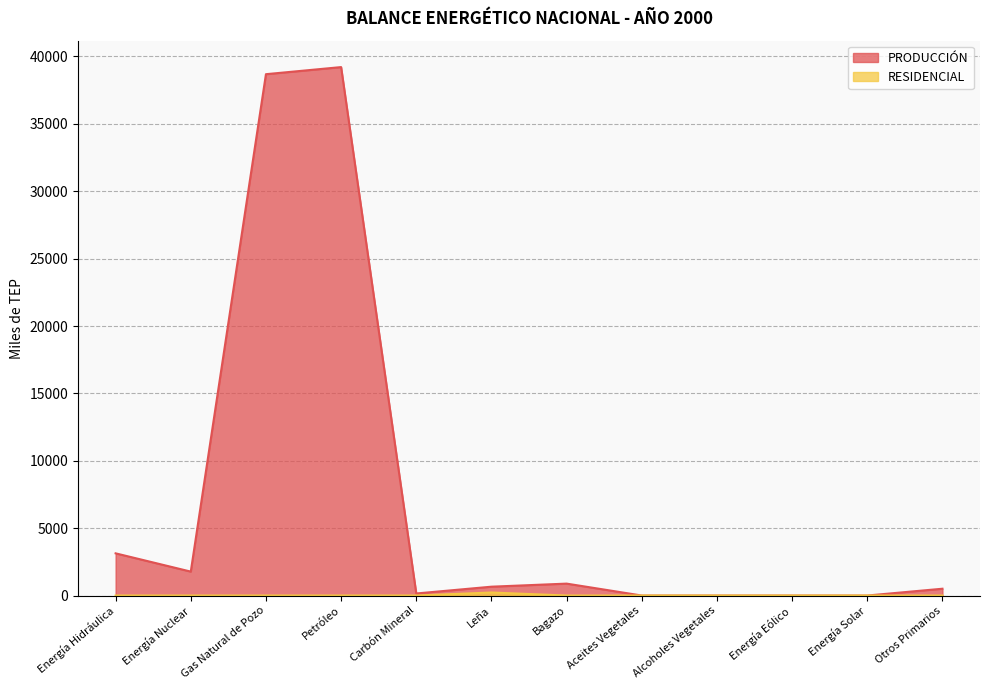

How many values in the PRODUCCIÓN series are below 655?

6